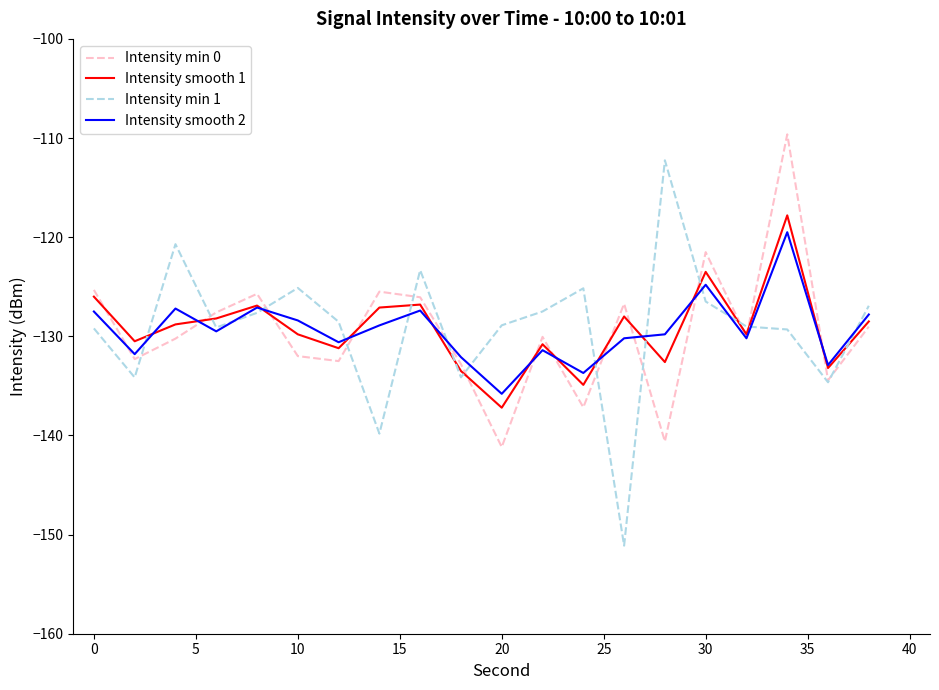

Which series has the largest range (max minus min)?

Intensity min 1